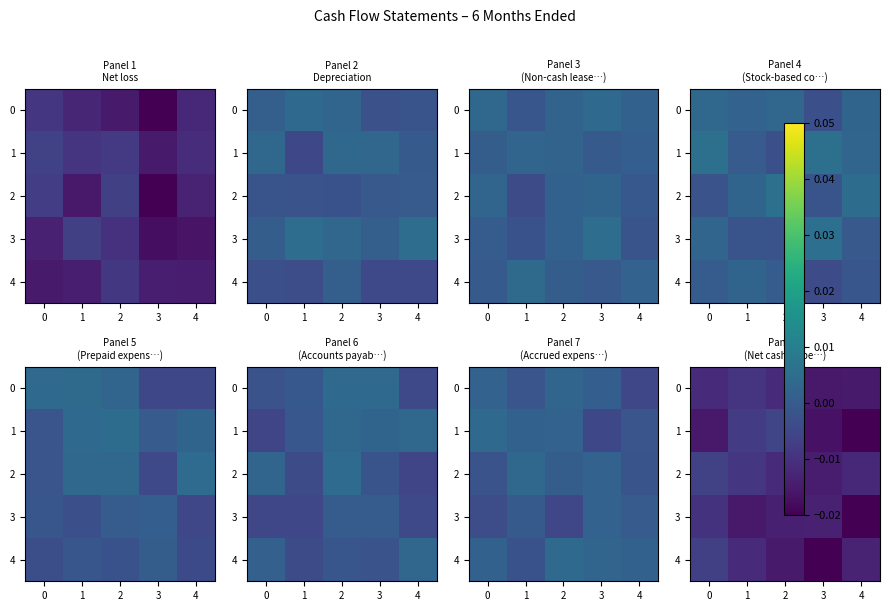

Is it true that row_3 equals -0.0 at −1?

False